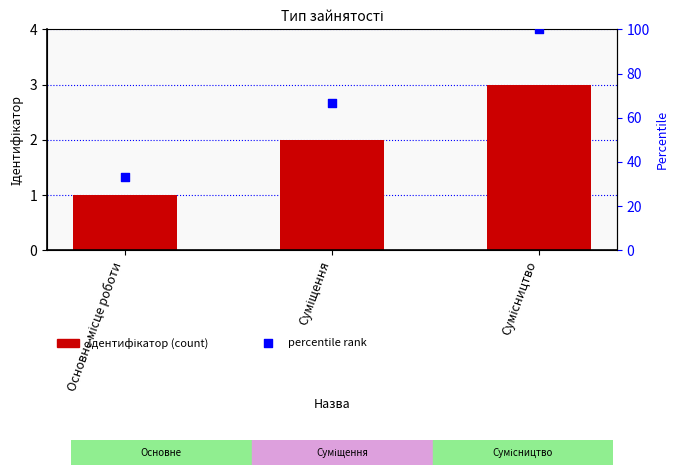

Which series contains the highest Y value?

percentile rank